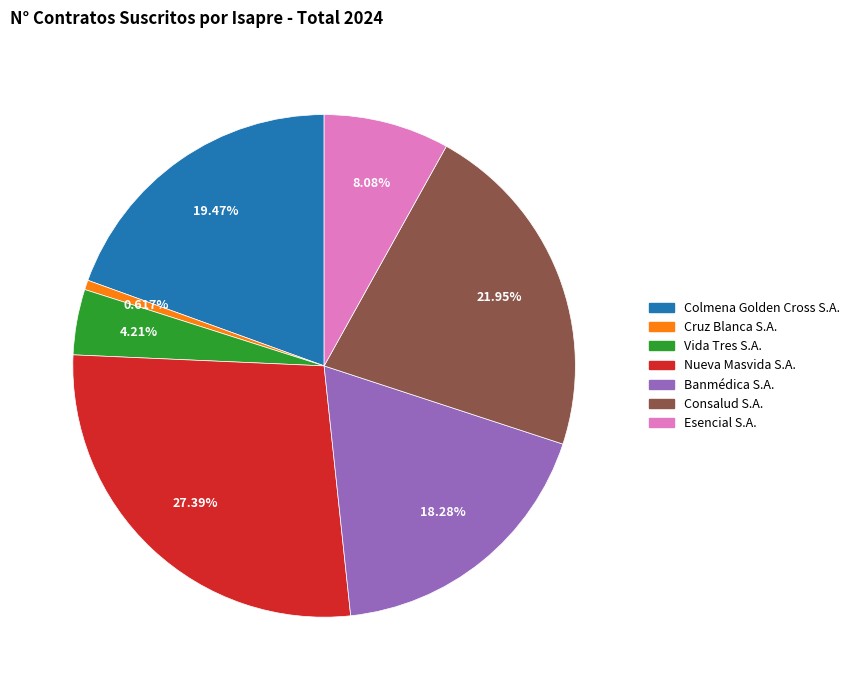

To the nearest percent, what is the difference between the largest and smallest slice percentages?

27%